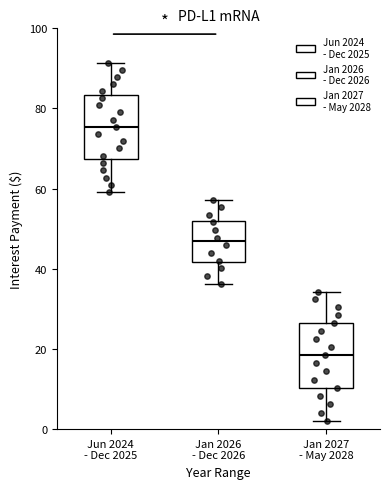

Reading left to right, read every box against the y-axis: the position of its median line, the range the box covers, and the ends of its whiskers. The values are not printed on the chart, so give them approximately, as read against the axis.

Jun 2024 - Dec 2025: median 76, box 68 to 84, whiskers 60 to 92
Jan 2026 - Dec 2026: median 46, box 42 to 52, whiskers 36 to 58
Jan 2027 - May 2028: median 18, box 10 to 26, whiskers 2 to 34